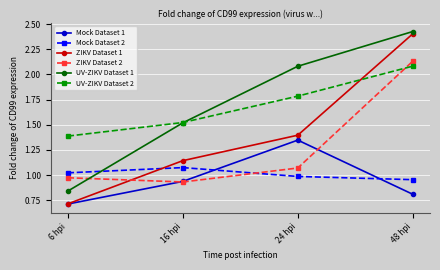

How many series are shown in this chart?

6